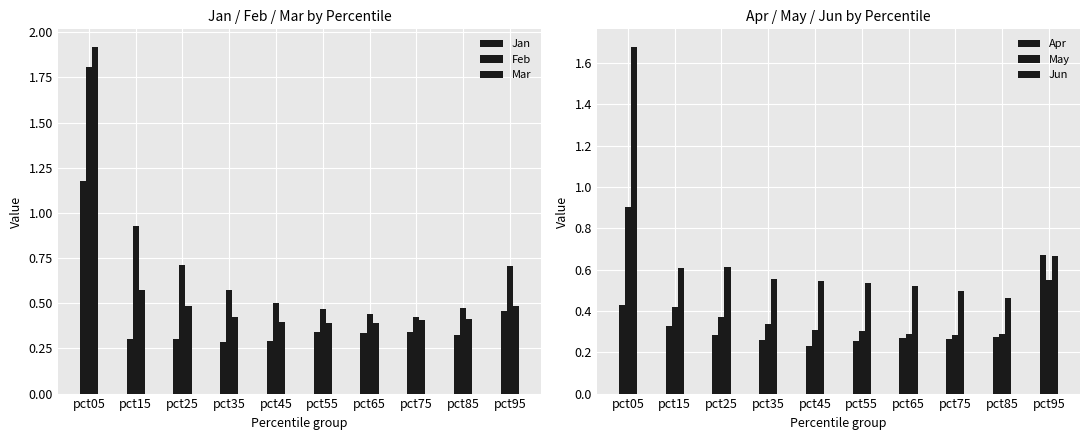

At which category does the chart reach its peak across all series?

pct05